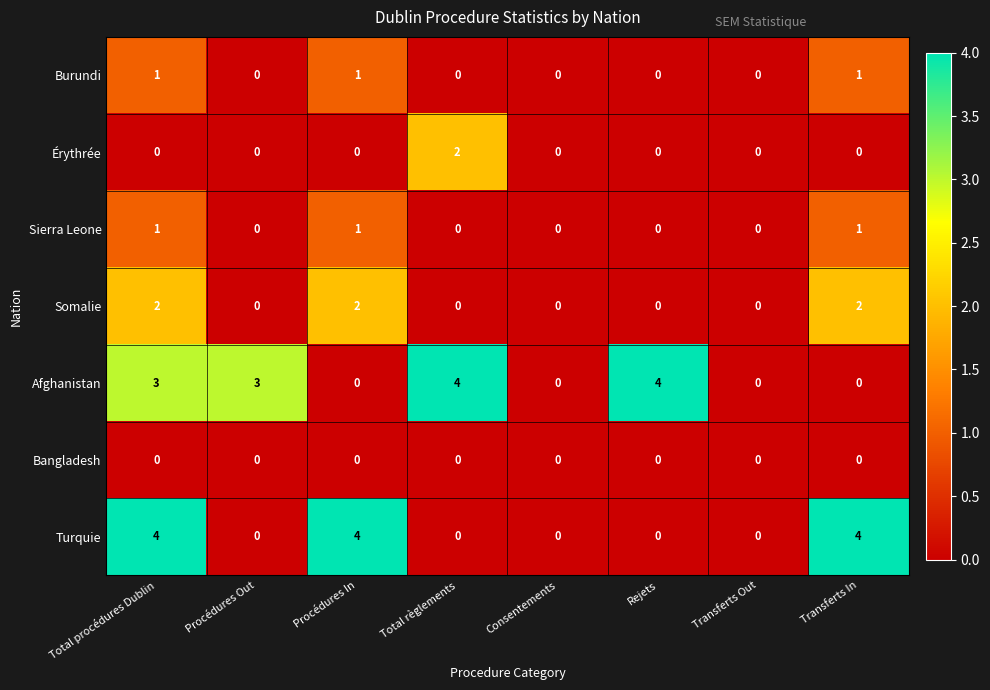

How many data points does each series have?

8